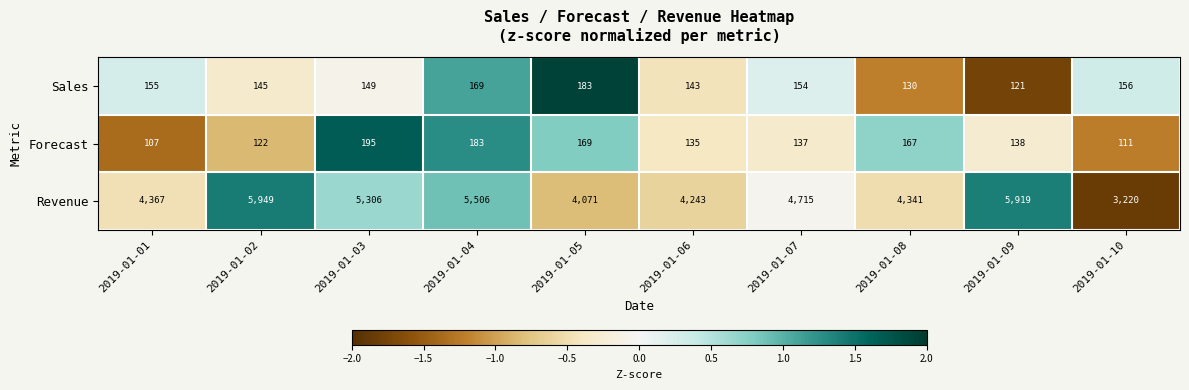

Which series has the widest spread of values?

Revenue